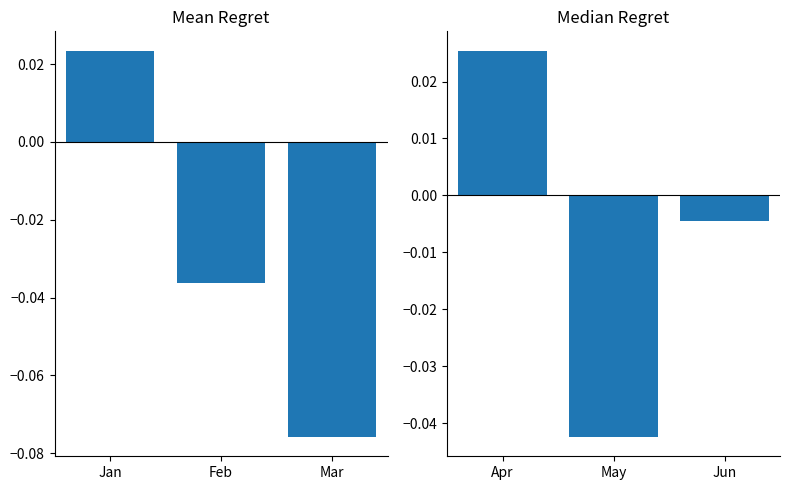

Which category has the lowest value in the Mean series?

Mar